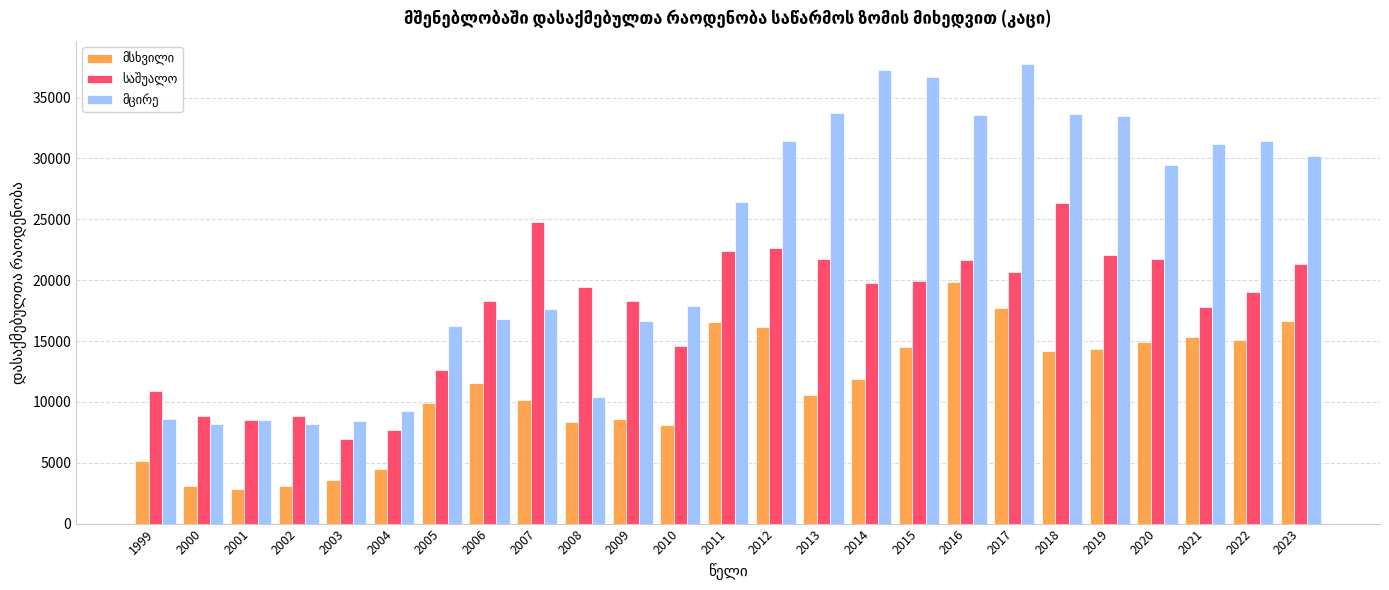

How many data points does each series have?

25